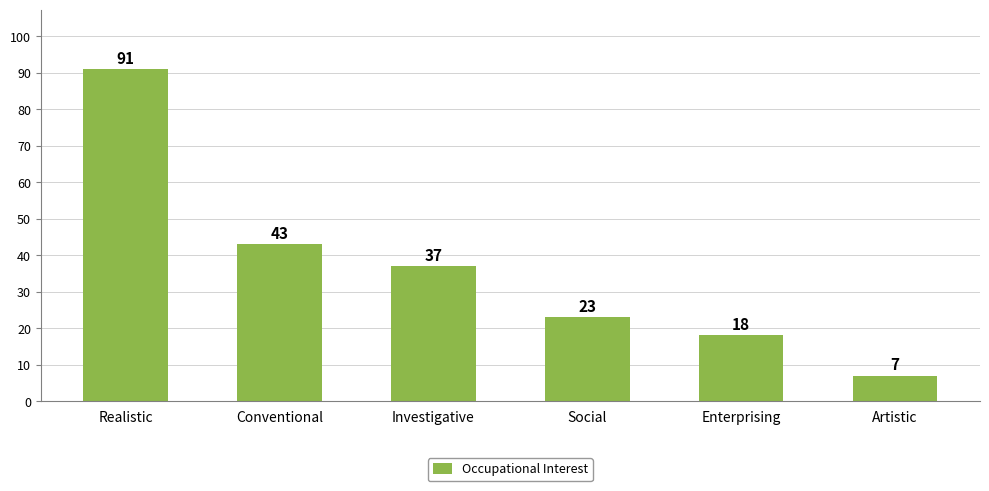

List the labels in order of value, smallest first.

Artistic, Enterprising, Social, Investigative, Conventional, Realistic